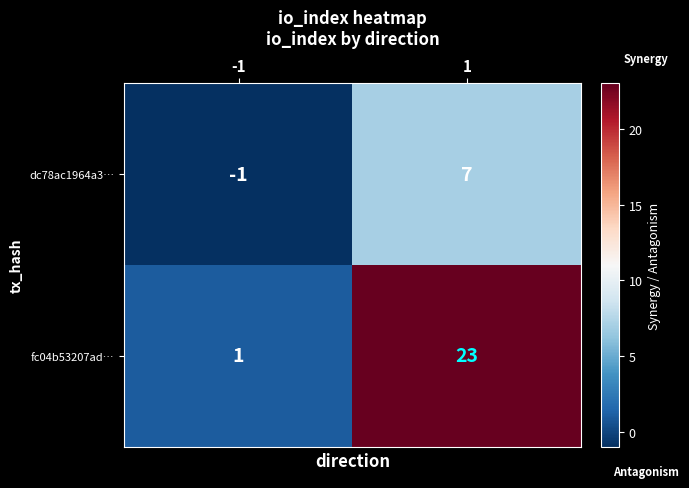

Is it true that fc04b53207ad… equals 40 at 1?

False